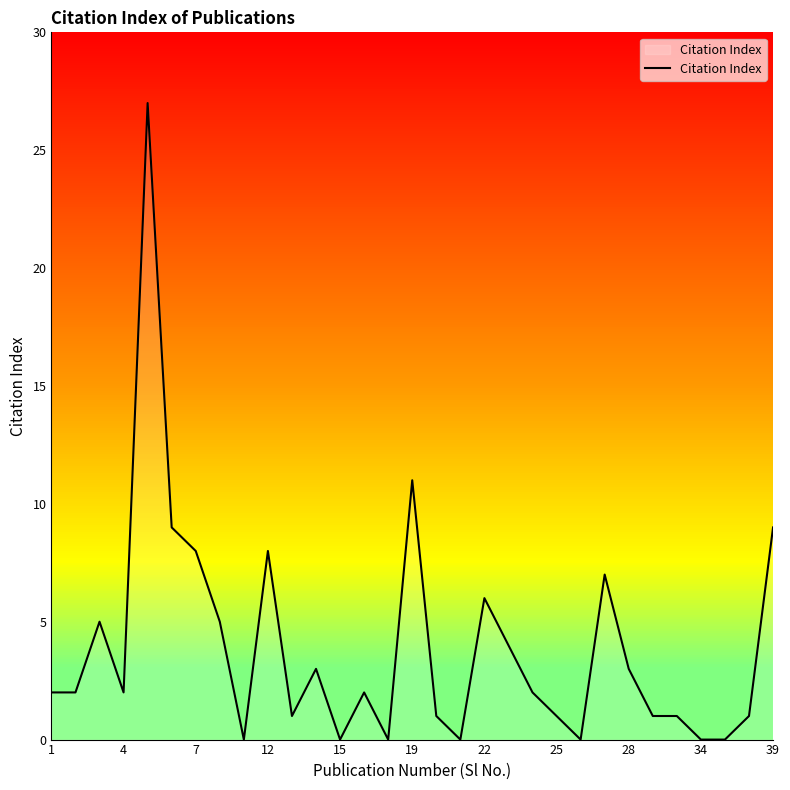

True or false: the data has more than 0 interior local peaks.

True